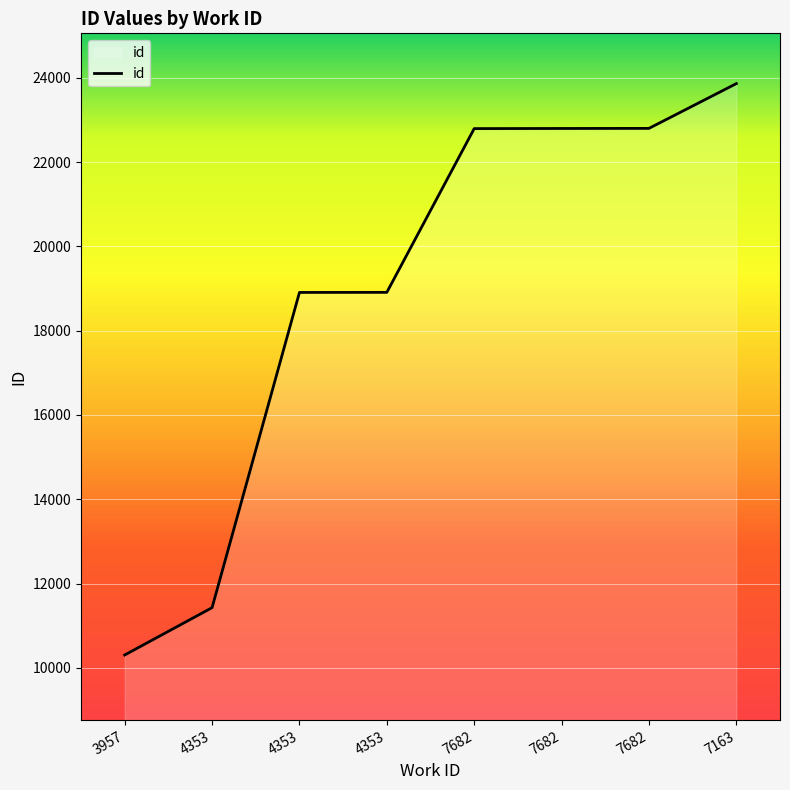

Reading left to right, extract all data points from this chart.

3957=10306	4353=11429	4353=18907	4353=18909	7682=22794	7682=22797	7682=22799	7163=23861